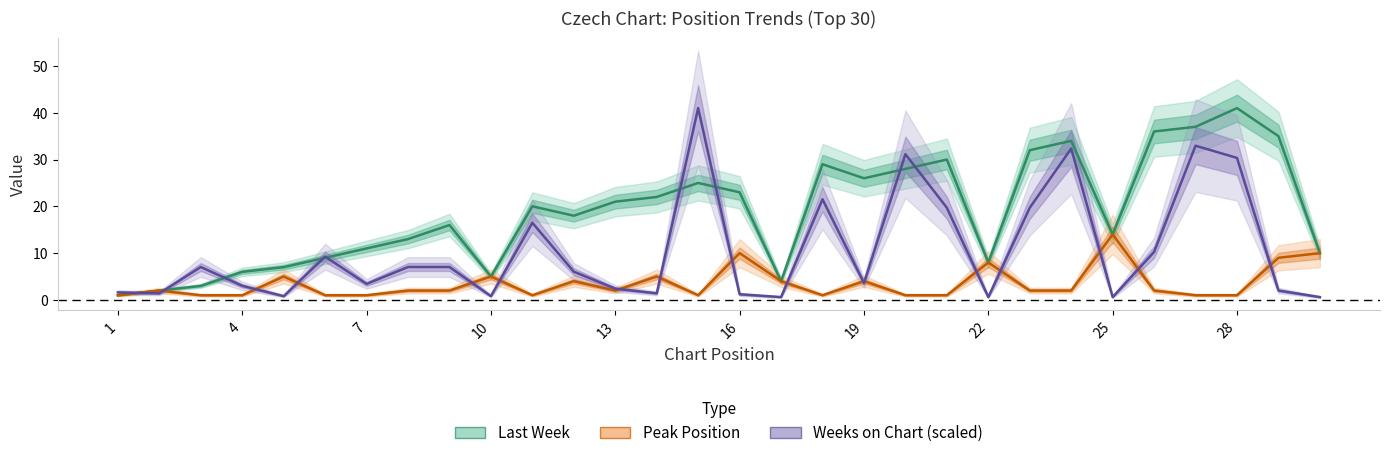

The Weeks on Chart (scaled) series shows 1.1 at 13. True or false?

False